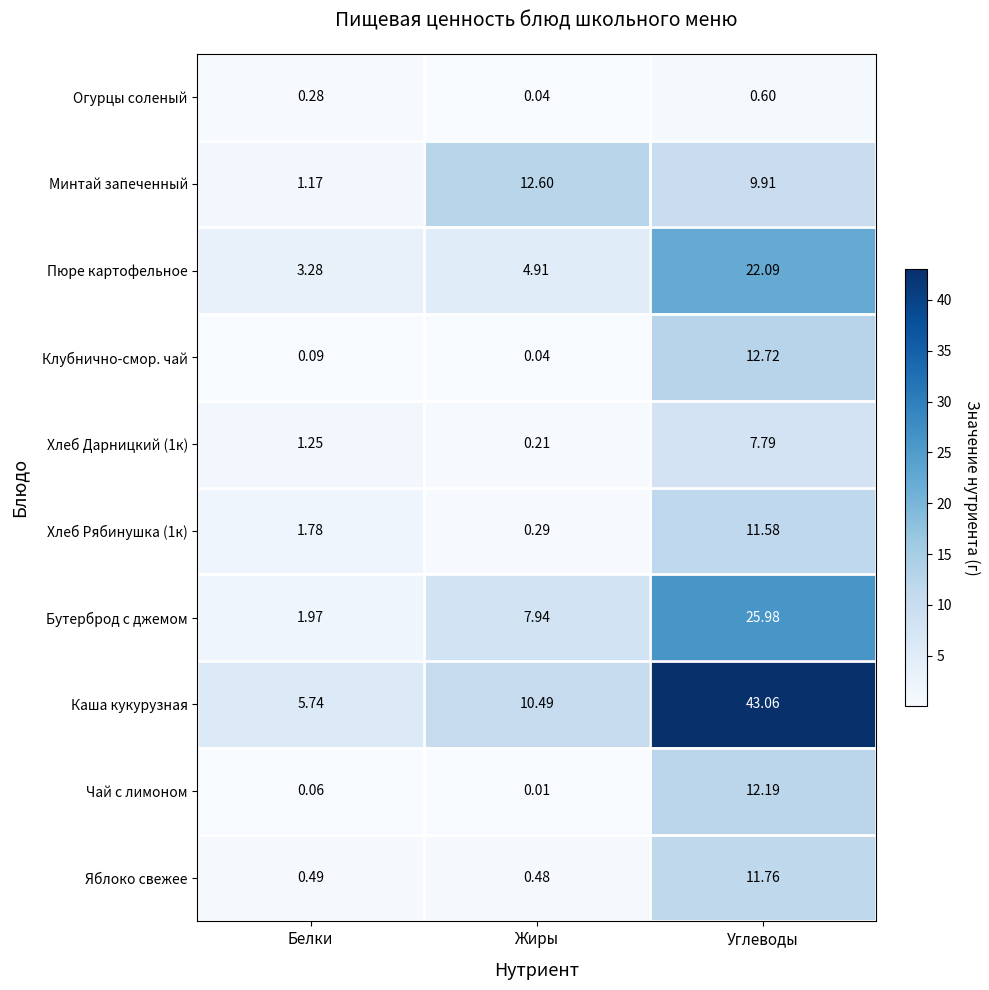

Which label corresponds to the largest value in the chart?

Углеводы